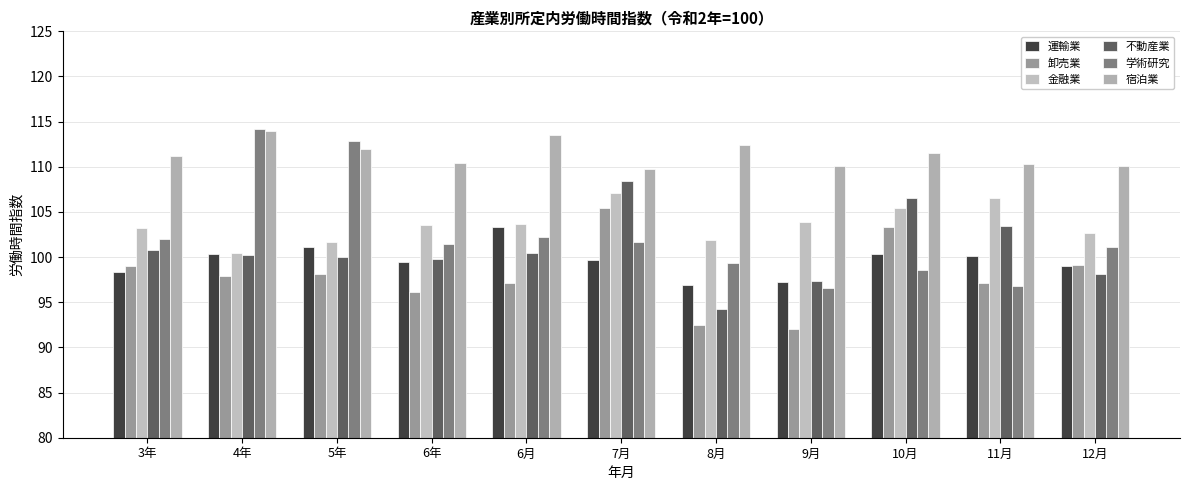

How many data points does each series have?

11